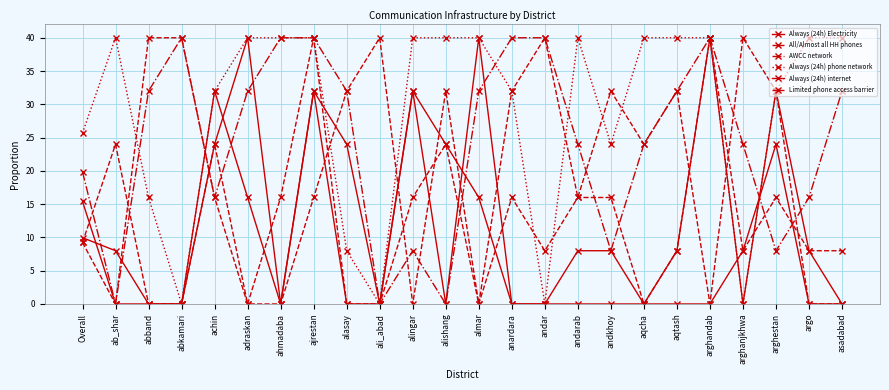

Which has a higher value, adraskan or alishang?

alishang